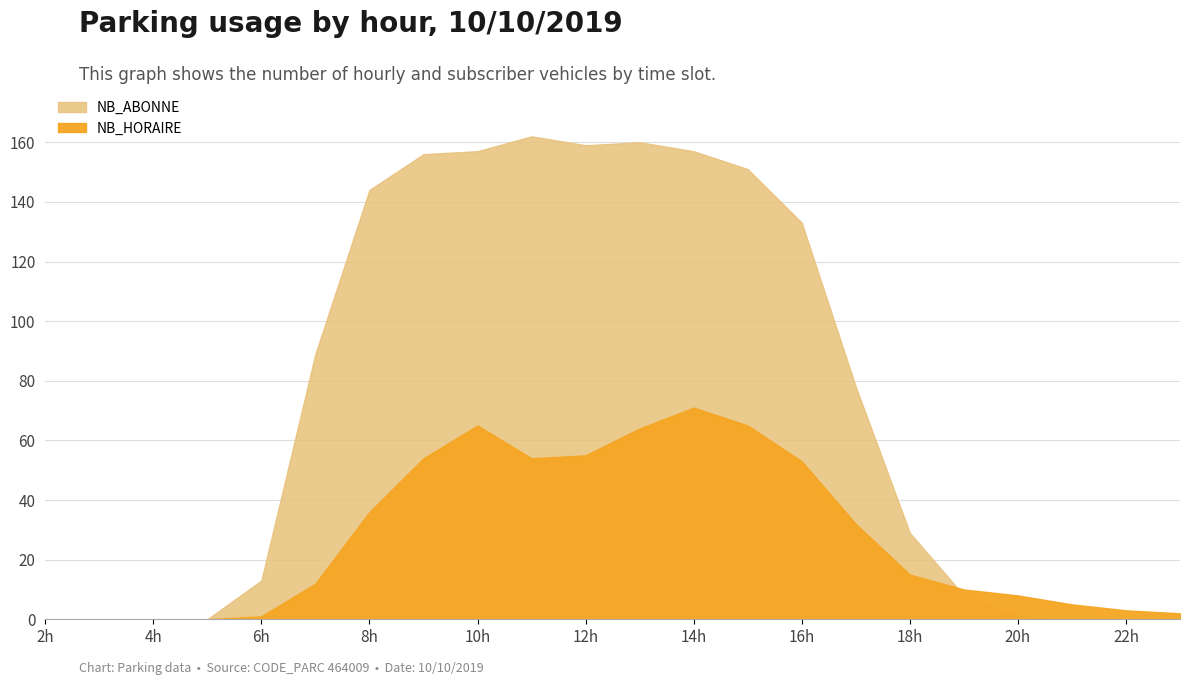

True or false: NB_ABONNE has more than 2 interior local peaks.

False